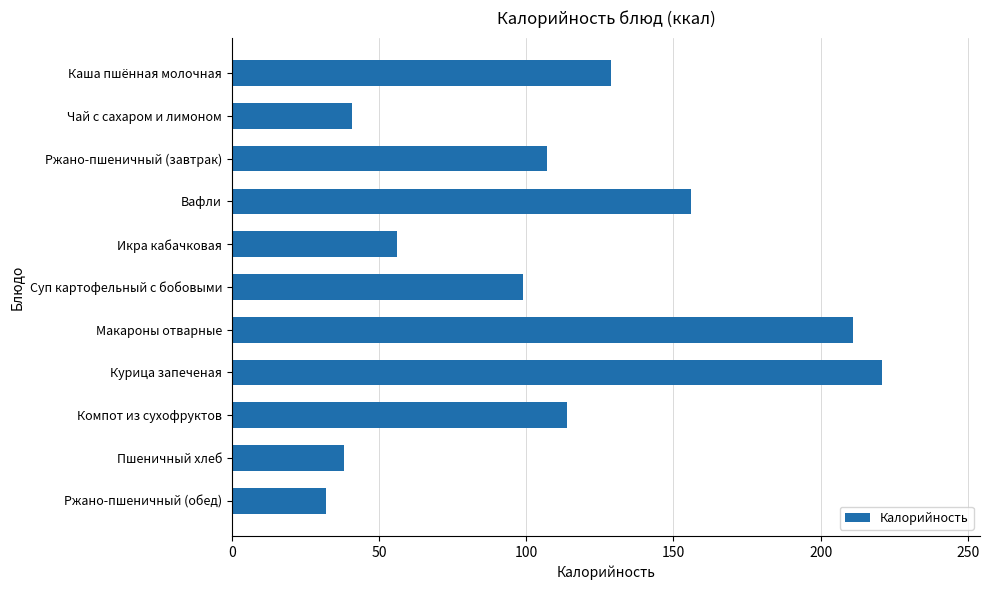

What is the greatest value displayed?

221.0